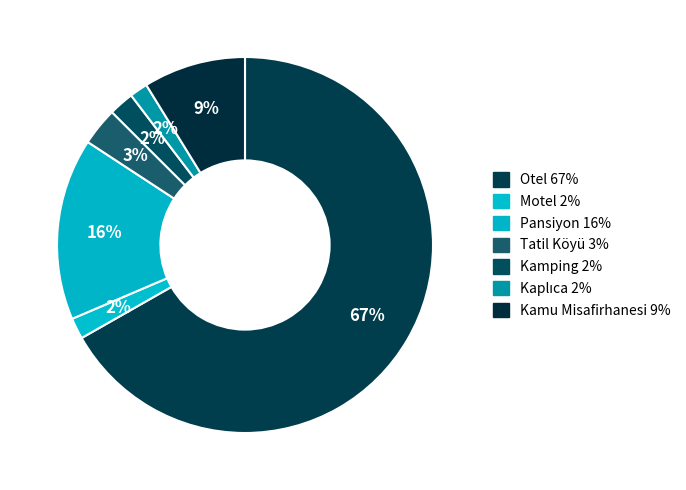

Which slice is the smallest?

Kaplıca